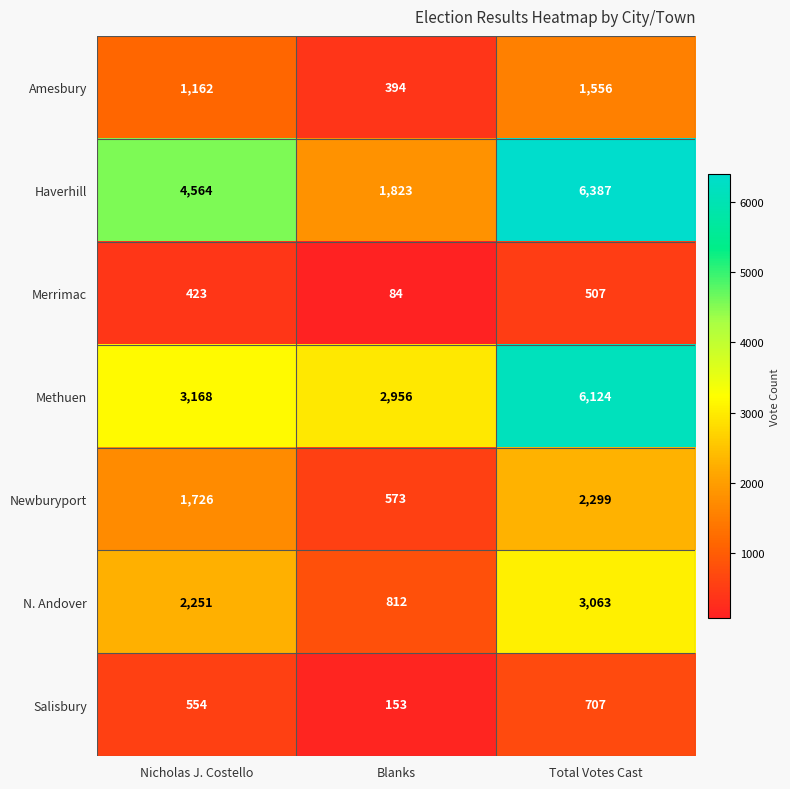

What is the average value of the Methuen series?

4083